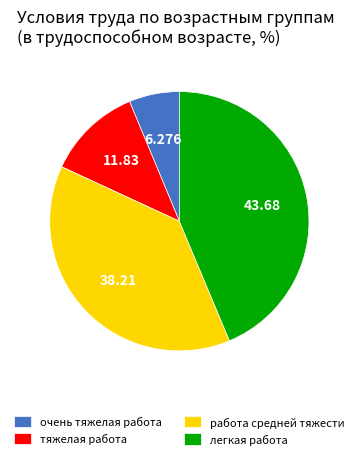

Does any single category account for the majority?

No